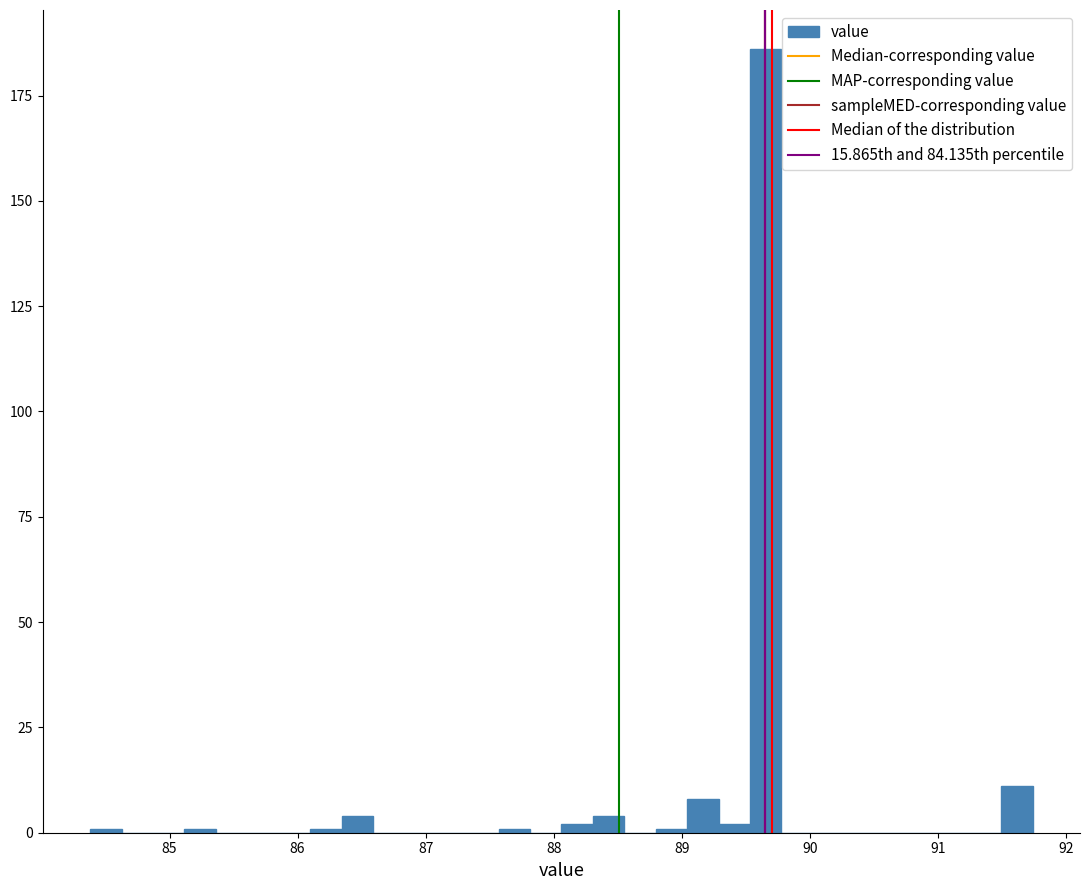

Read against the x-axis, roughly where is the centre of the tallest bar?

89.7